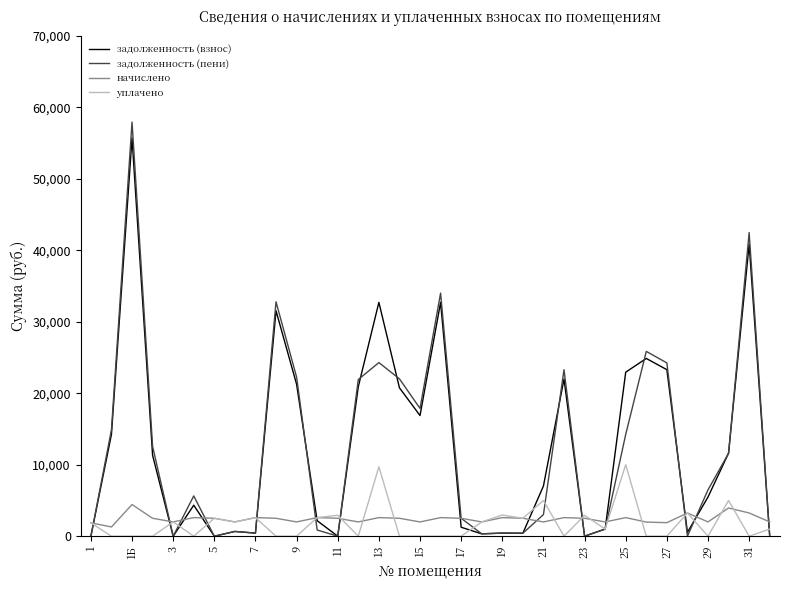

What is the greatest value displayed?

57922.3